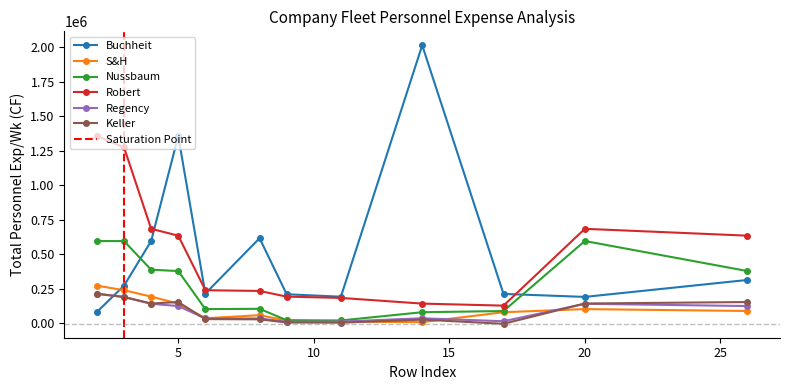

Which series changed the most between 17 and 26?

Robert